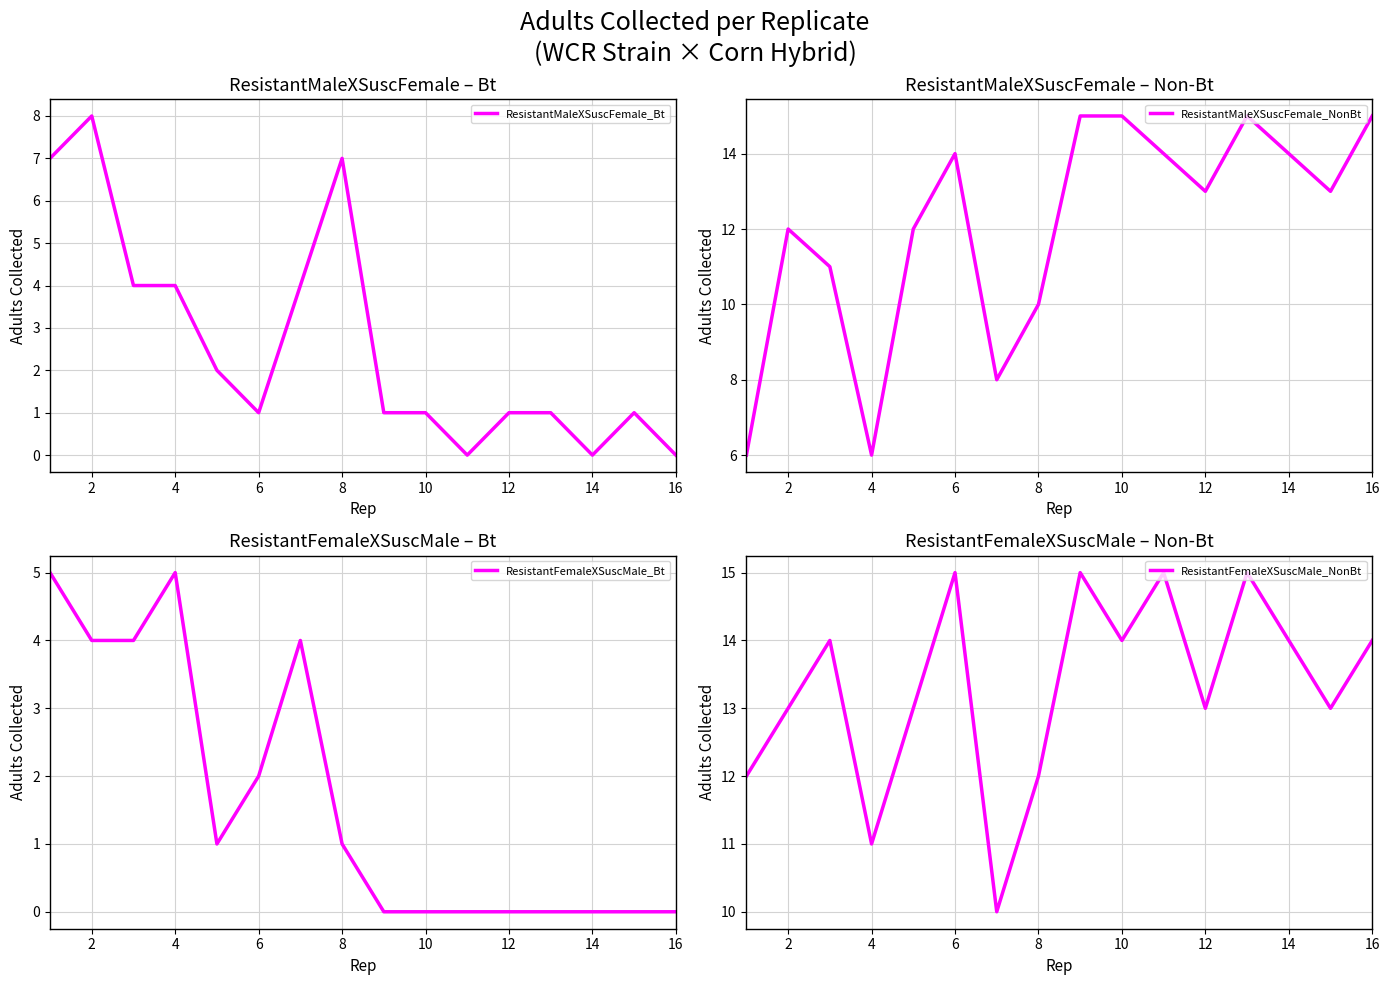

True or false: ResistantMaleXSuscFemale_Bt has more than 0 points higher than both neighbors.

True